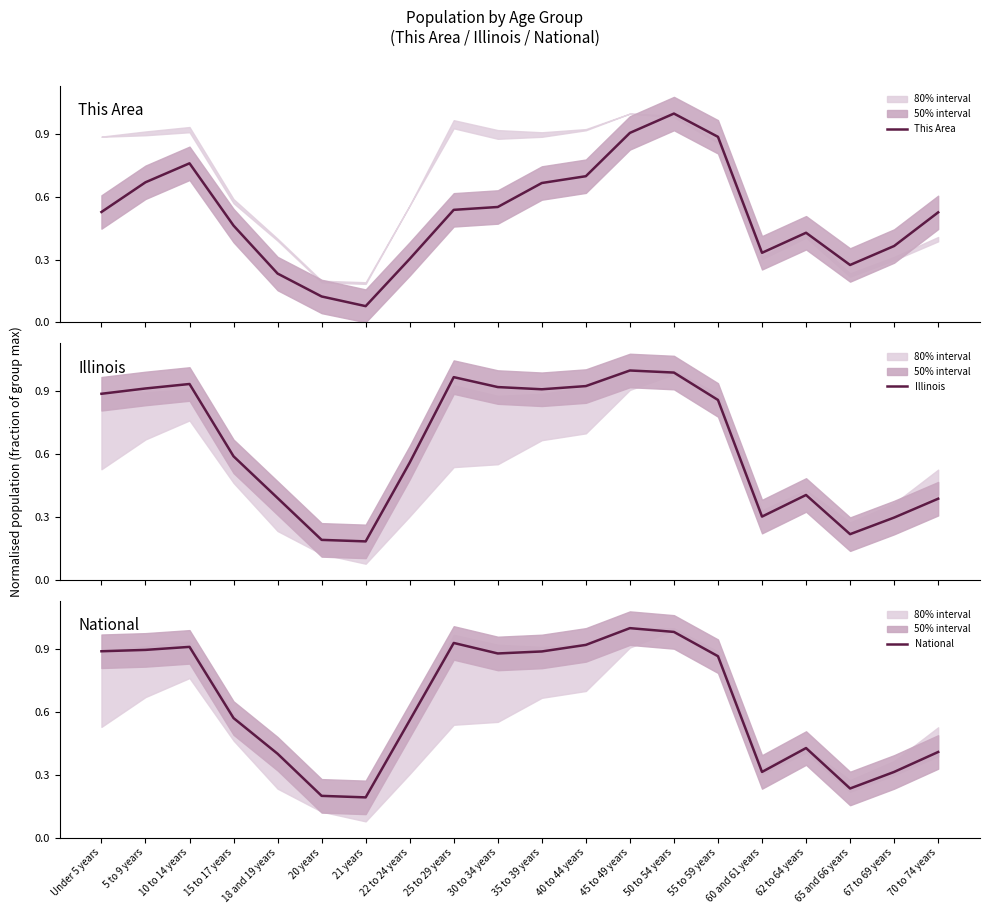

Where do This Area and Illinois first cross each other?

45 to 49 years and 50 to 54 years